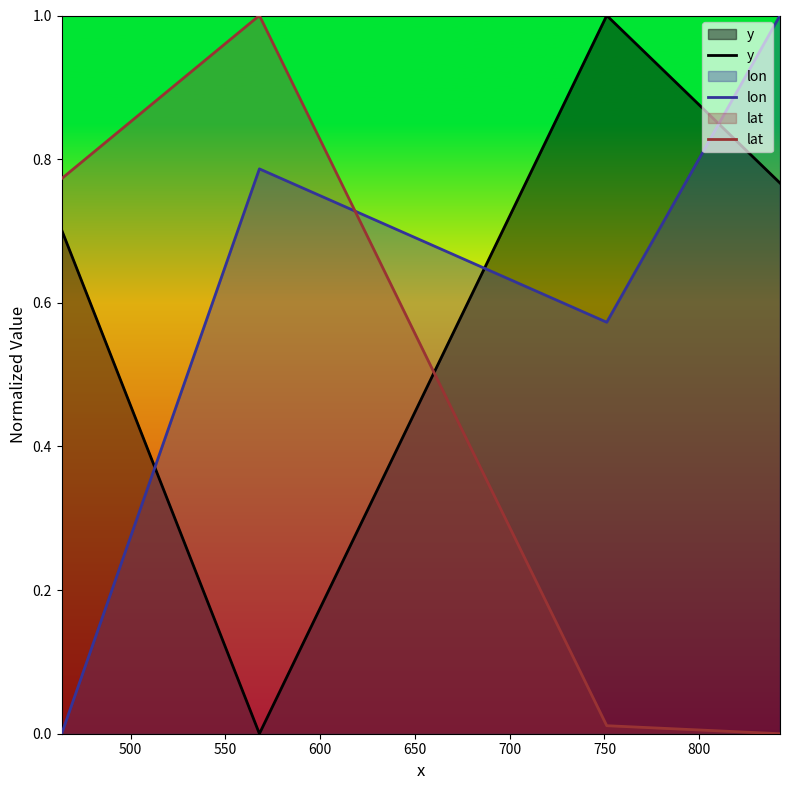

What is the difference between the maximum and second lowest values in the y series?

0.3